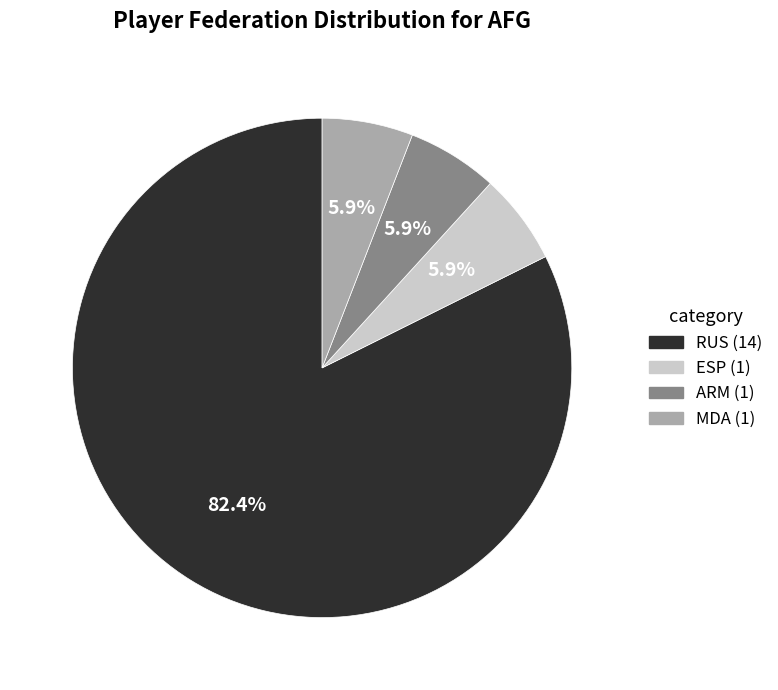

Is there a majority slice in this chart?

Yes